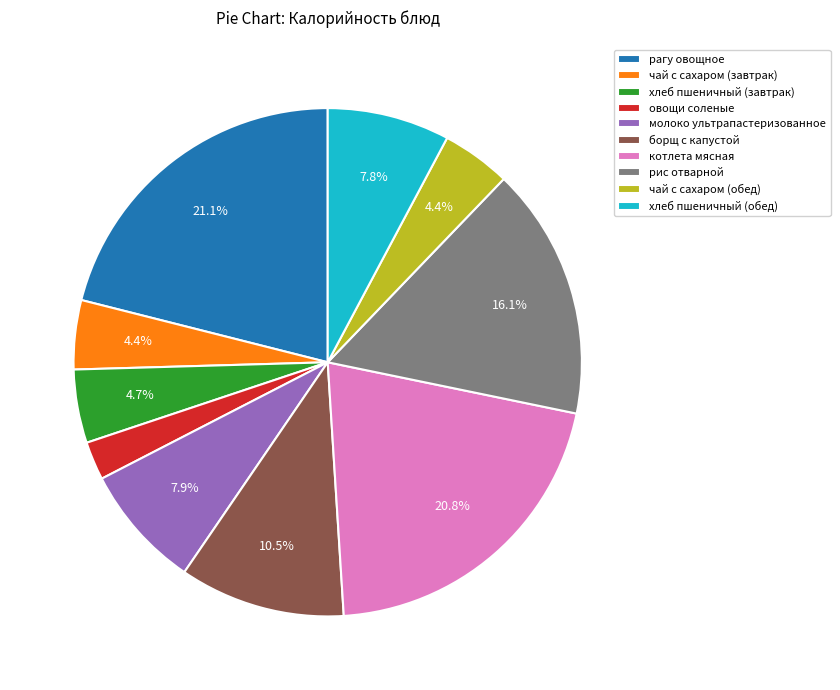

To the nearest percent, what is the combined percentage of чай с сахаром (обед) and хлеб пшеничный (завтрак)?

9%